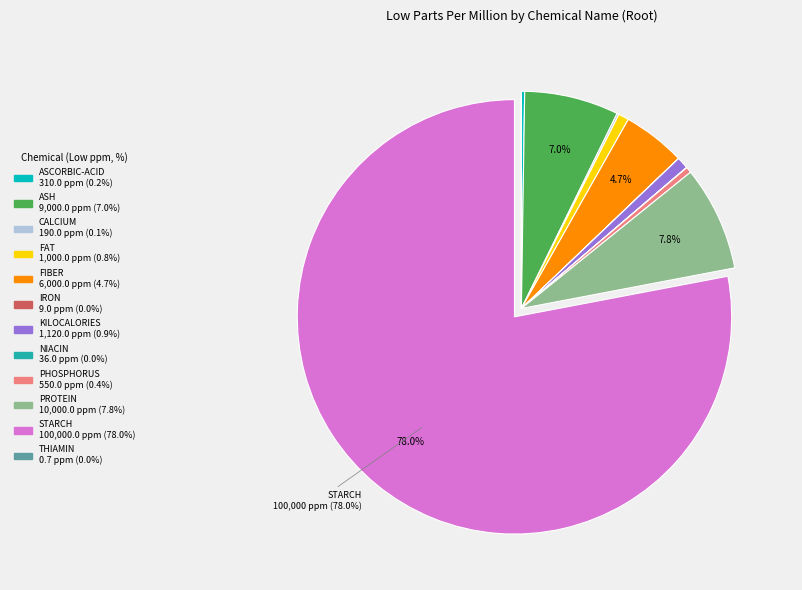

Which category has the biggest portion of the pie?

STARCH